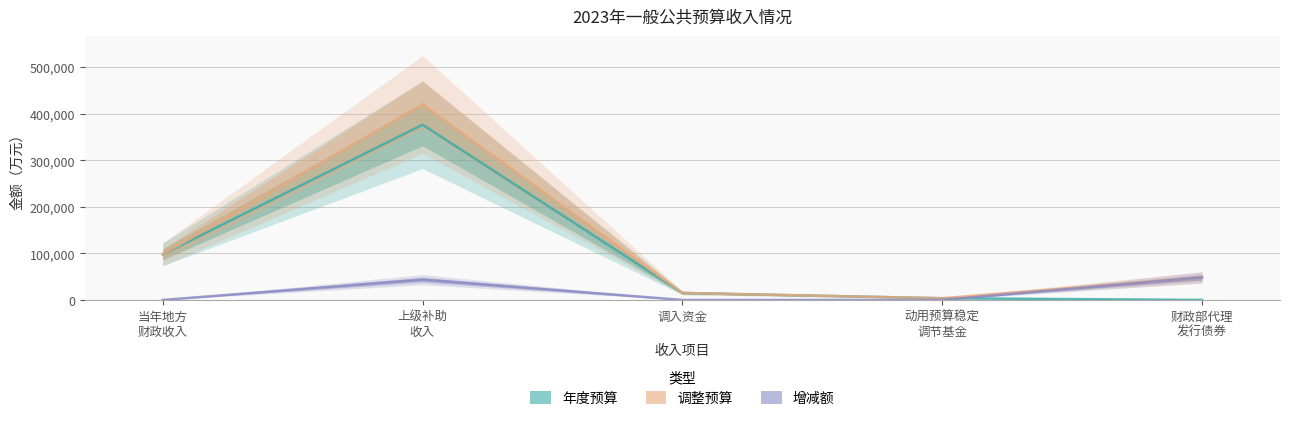

Reading right to left, list all the values displayed in this chart.

年度预算: 0	3646	15000	376495	98043
调整预算: 48427	3646	15000	420078	98043
增减额: 48427	0	0	43583	0